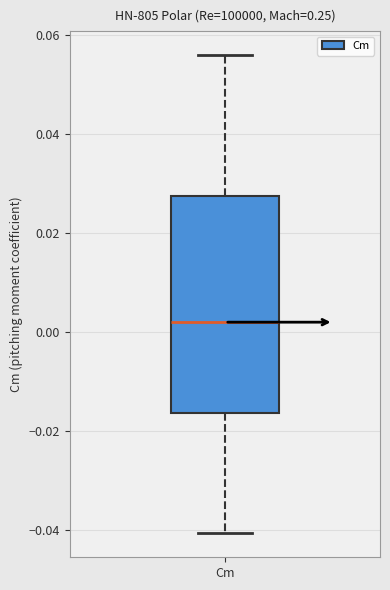

Read this box plot against the y-axis: the position of the median line, the range covered by the box, and the ends of both whiskers. The values are not printed on the chart, so give them approximately, as read against the axis.

median 0.002, box -0.016 to 0.028, whiskers -0.040 to 0.056